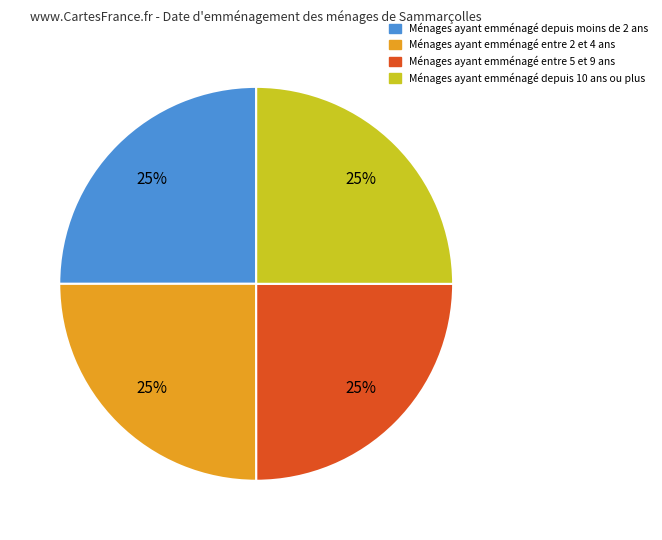

Does any single category account for the majority?

No